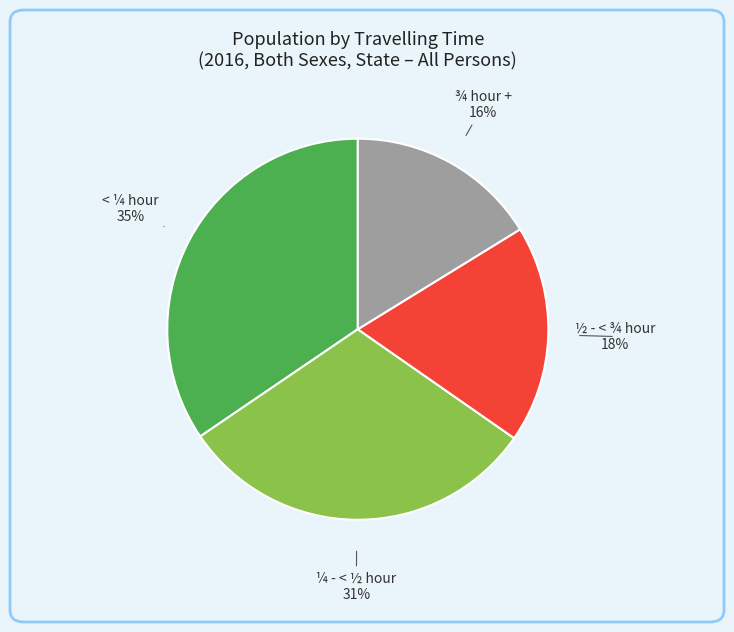

Is there any slice that represents more than half of the pie?

No